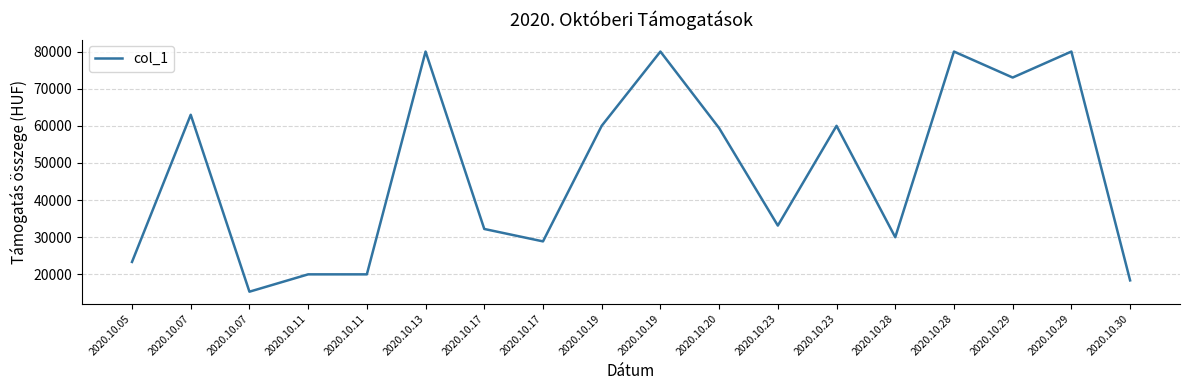

List the labels in order of value, smallest first.

2020.10.07, 2020.10.30, 2020.10.11, 2020.10.11, 2020.10.05, 2020.10.17, 2020.10.28, 2020.10.17, 2020.10.23, 2020.10.20, 2020.10.19, 2020.10.23, 2020.10.07, 2020.10.29, 2020.10.13, 2020.10.19, 2020.10.28, 2020.10.29